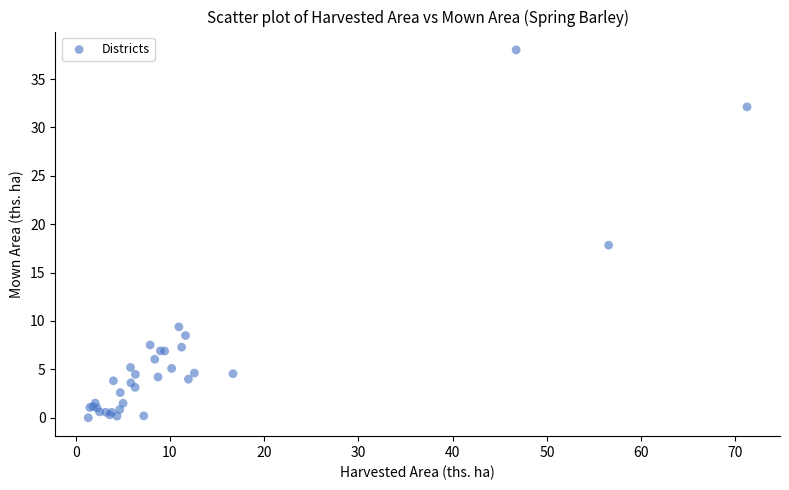

What Y value in the scatter plot is closest to 19?

17.8